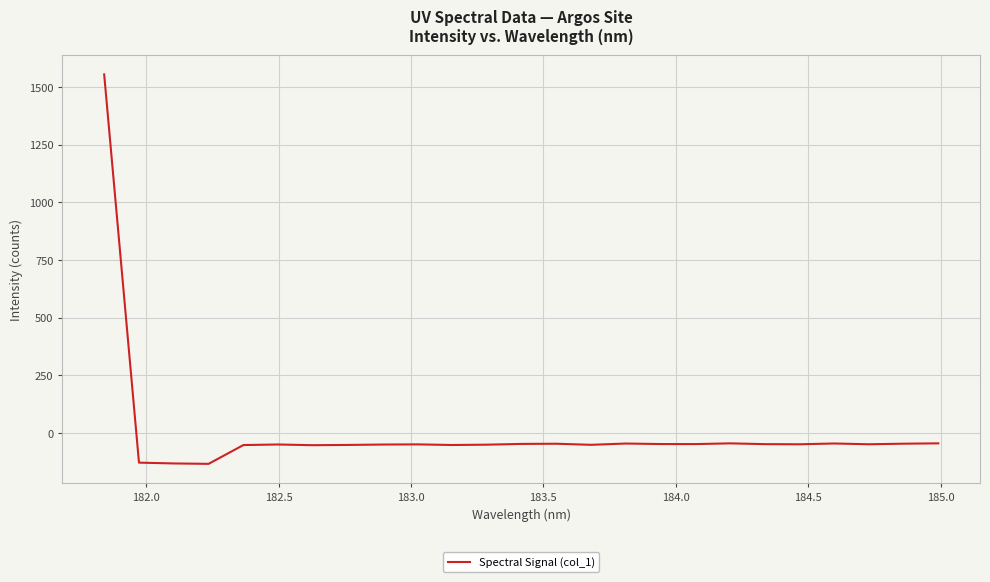

What is the smallest value displayed?

-134.1